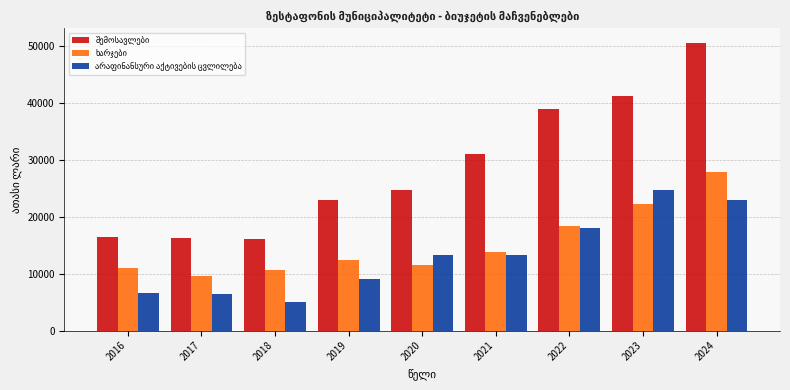

At which category is the sum across all series the highest?

2024